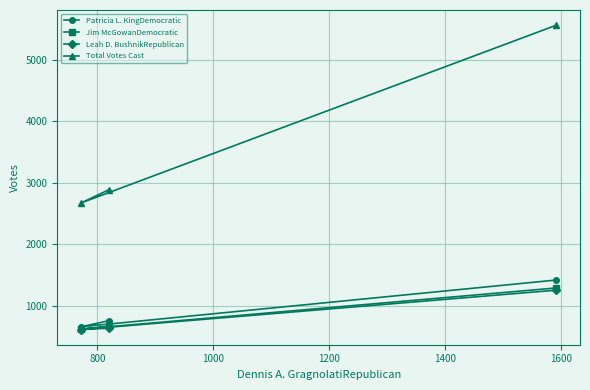

What are all the series names shown in the legend?

Patricia L. KingDemocratic, Jim McGowanDemocratic, Leah D. BushnikRepublican, Total Votes Cast